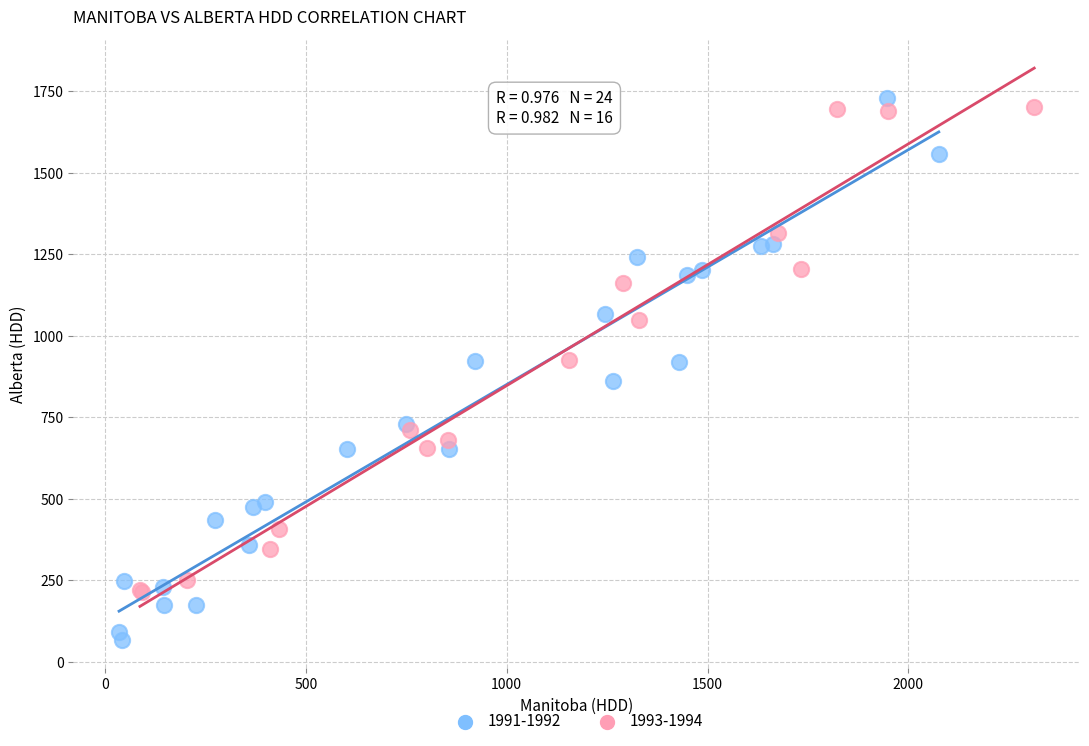

Which series has the largest Y range (max minus min)?

1991-1992